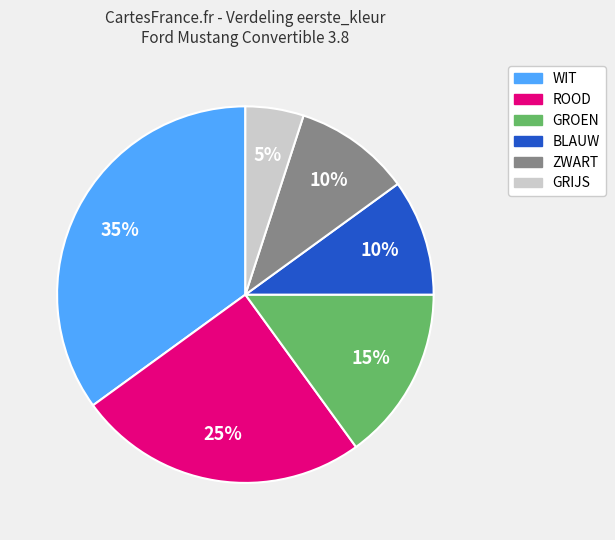

Does ROOD represent more than half of the total?

No